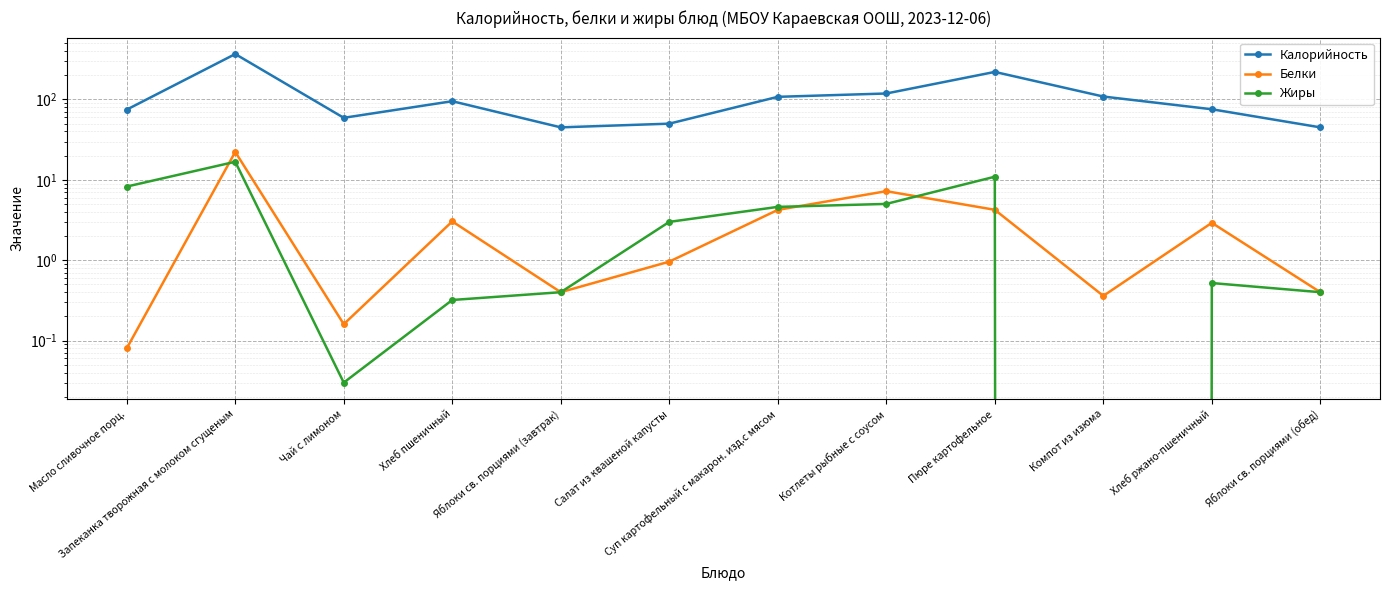

Reading left to right, list all the values displayed in this chart.

Калорийность: Масло сливочное порц.=74.8	Запеканка творожная с молоком сгущеным=367.8	Чай с лимоном=59.2	Хлеб пшеничный=95.2	Яблоки св. порциями (завтрак)=45.0	Салат из квашеной капусты=50.0	Суп картофельный с макарон. изд.с мясом=107.9	Котлеты рыбные с соусом=118.8	Пюре картофельное=220.4	Компот из изюма=108.8	Хлеб ржано-пшеничный=75.6	Яблоки св. порциями (обед)=45.0
Белки: Масло сливочное порц.=0.1	Запеканка творожная с молоком сгущеным=22.3	Чай с лимоном=0.2	Хлеб пшеничный=3.0	Яблоки св. порциями (завтрак)=0.4	Салат из квашеной капусты=1.0	Суп картофельный с макарон. изд.с мясом=4.2	Котлеты рыбные с соусом=7.2	Пюре картофельное=4.2	Компот из изюма=0.4	Хлеб ржано-пшеничный=2.9	Яблоки св. порциями (обед)=0.4
Жиры: Масло сливочное порц.=8.2	Запеканка творожная с молоком сгущеным=16.8	Чай с лимоном=0.0	Хлеб пшеничный=0.3	Яблоки св. порциями (завтрак)=0.4	Салат из квашеной капусты=3.0	Суп картофельный с макарон. изд.с мясом=4.6	Котлеты рыбные с соусом=5.0	Пюре картофельное=10.9	Компот из изюма=0.0	Хлеб ржано-пшеничный=0.5	Яблоки св. порциями (обед)=0.4